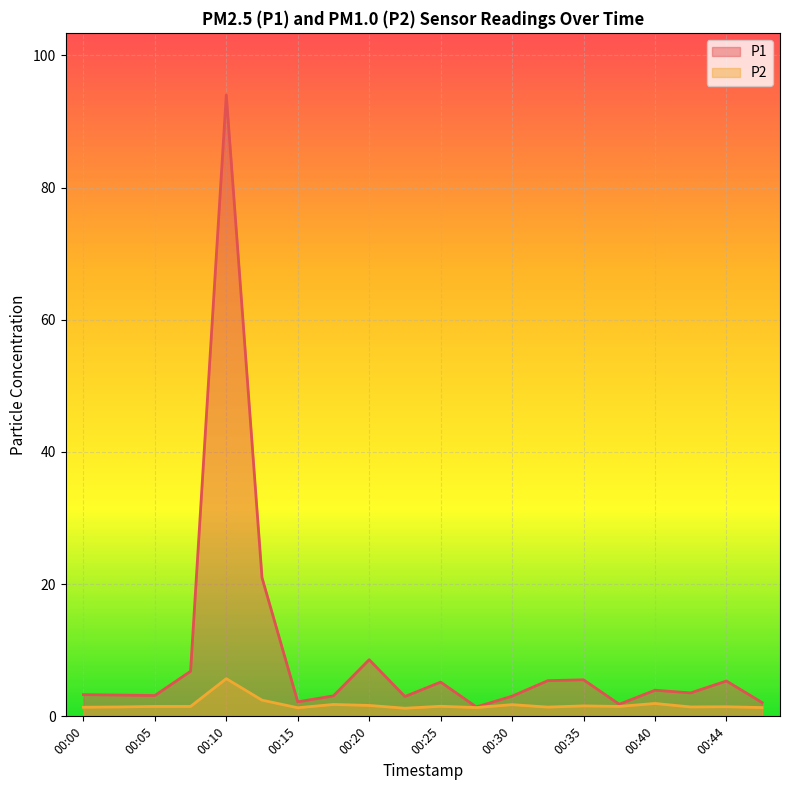

List the labels in order of P2 value, smallest first.

00:22, 00:15, 00:27, 00:47, 00:00, 00:32, 00:02, 00:42, 00:44, 00:05, 00:07, 00:37, 00:25, 00:35, 00:20, 00:30, 00:17, 00:40, 00:12, 00:10